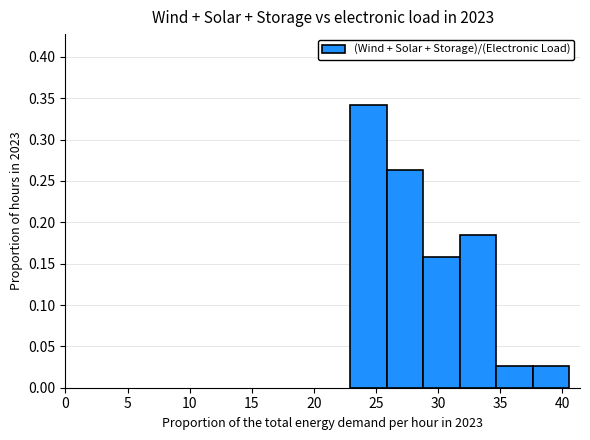

What is the sum of all values?

1.0